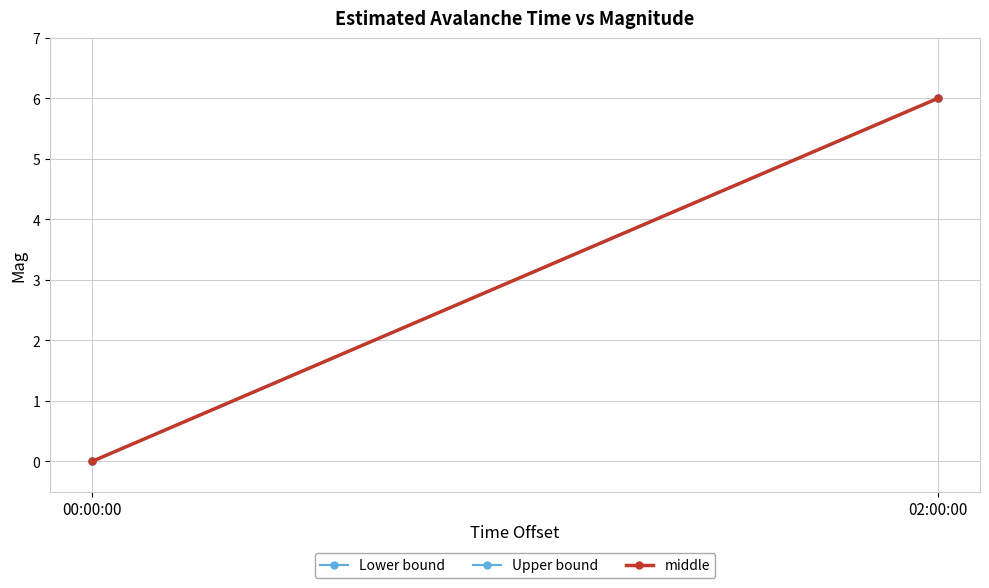

Is it true that middle equals 2 at 02:00:00?

False